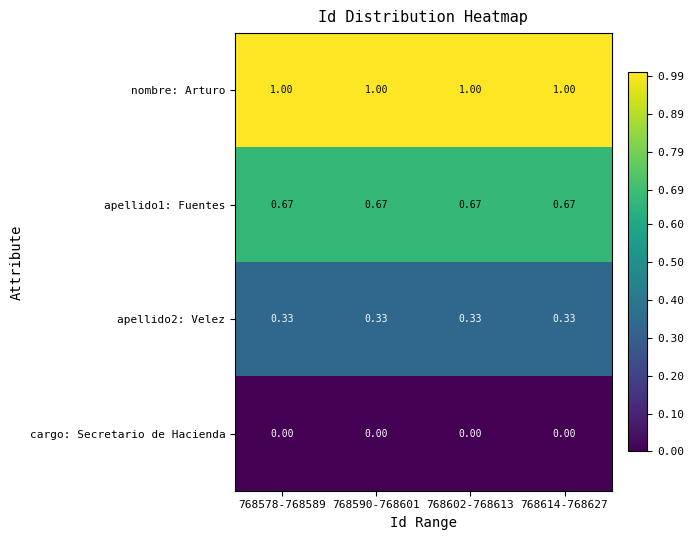

Which series has the largest total across all categories?

nombre: Arturo